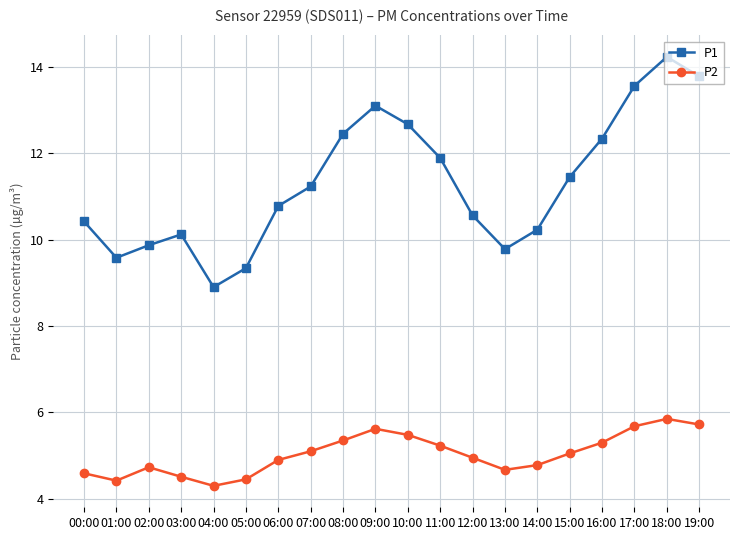

How many values in the P2 series exceed 5?

10